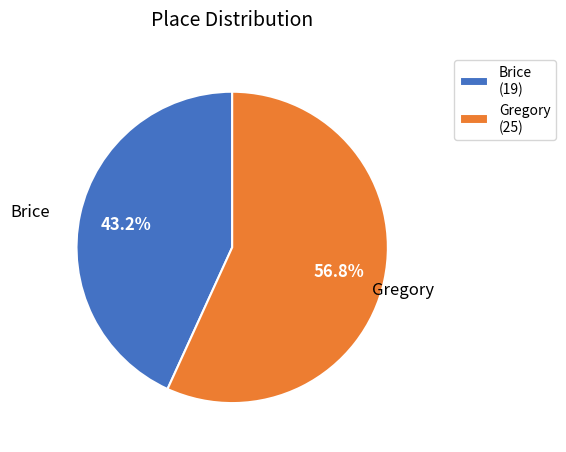

What is the largest slice in the pie chart?

Gregory